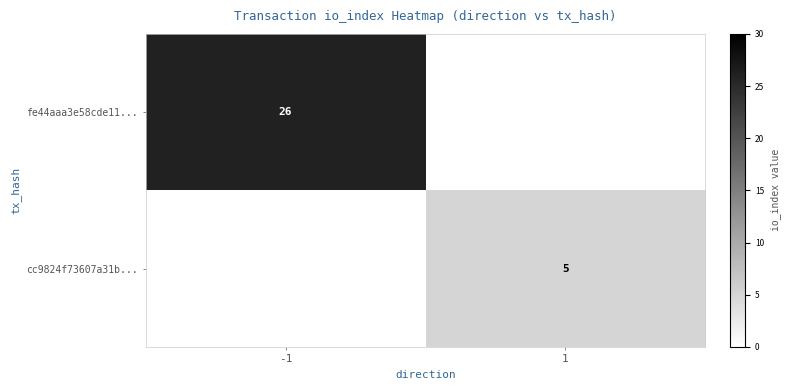

The cc9824f73607a31b... series shows 3 at 1. True or false?

False